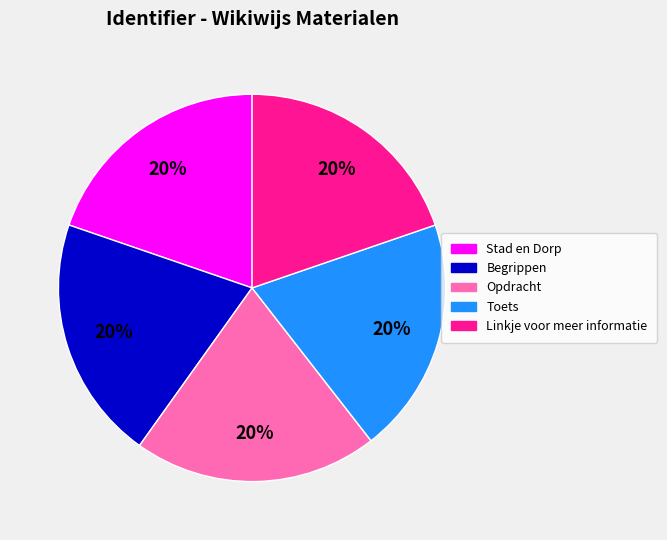

Is there a majority slice in this chart?

No